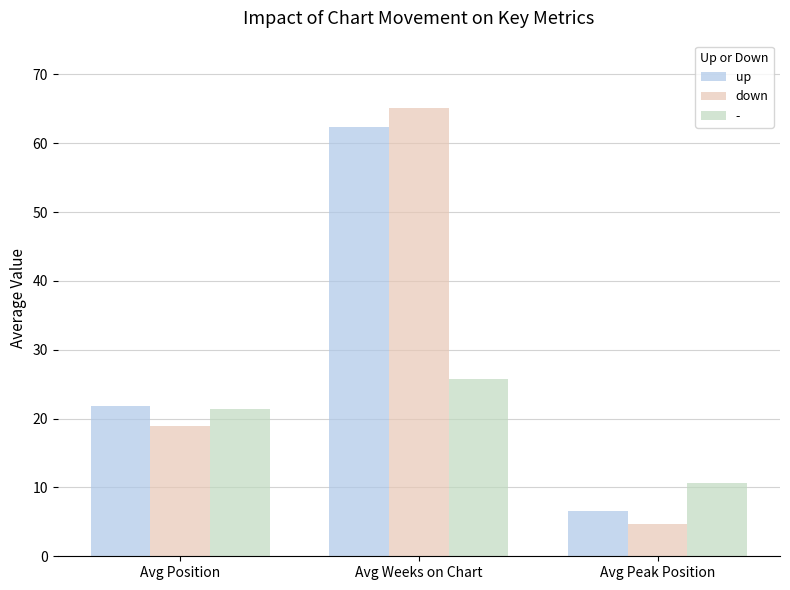

The up series shows 21.8 at Avg Position. True or false?

True